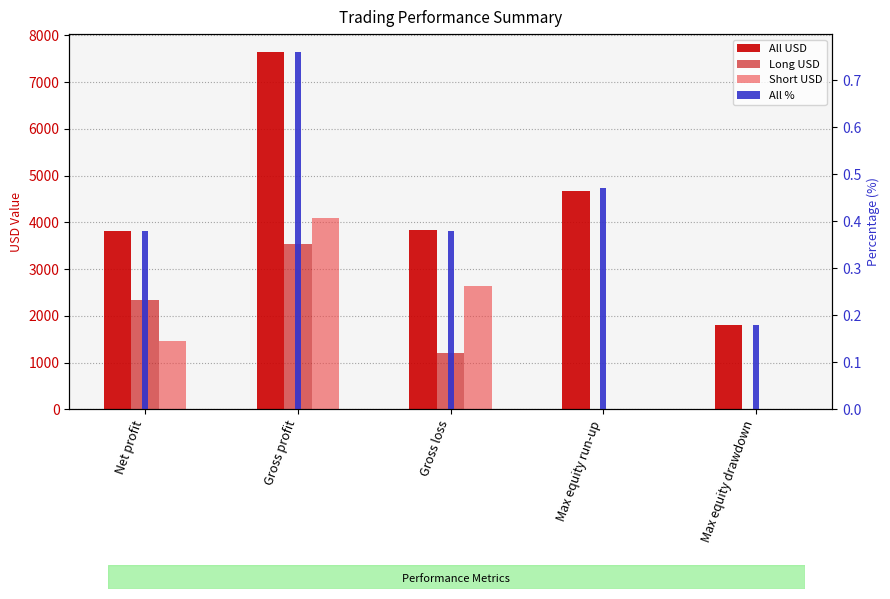

What is the difference between the maximum and minimum values in the Short USD series?

4100.6